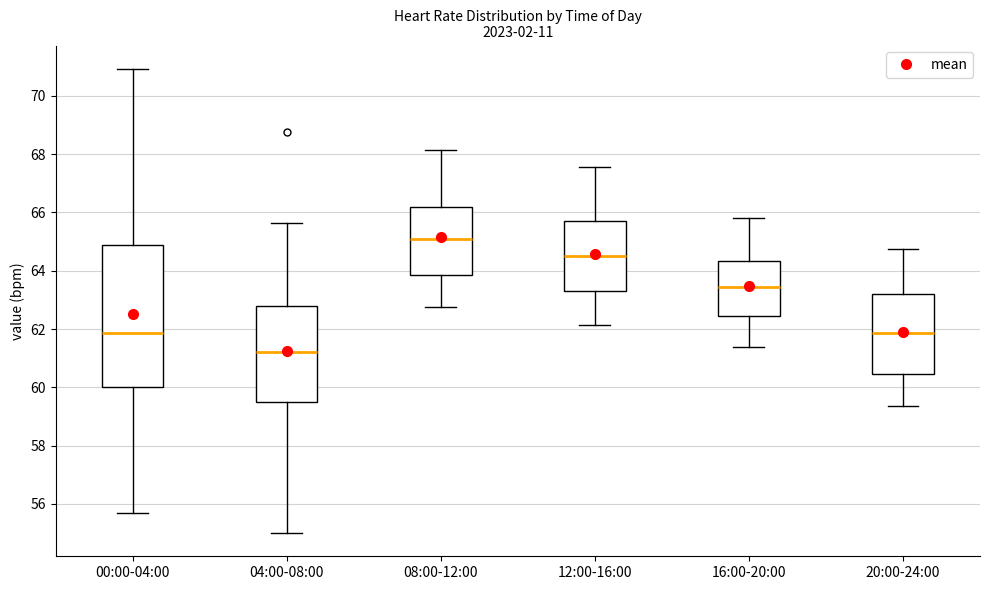

Where does the upper whisker of the box for 00:00-04:00 end on the y-axis? The values are not printed on the chart, so give them approximately, as read against the axis.

71.0